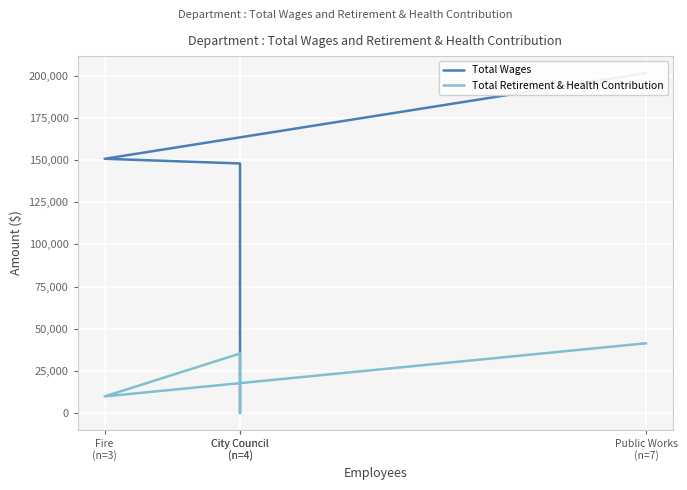

How many values in the Total Retirement & Health Contribution series are below 35187?

2